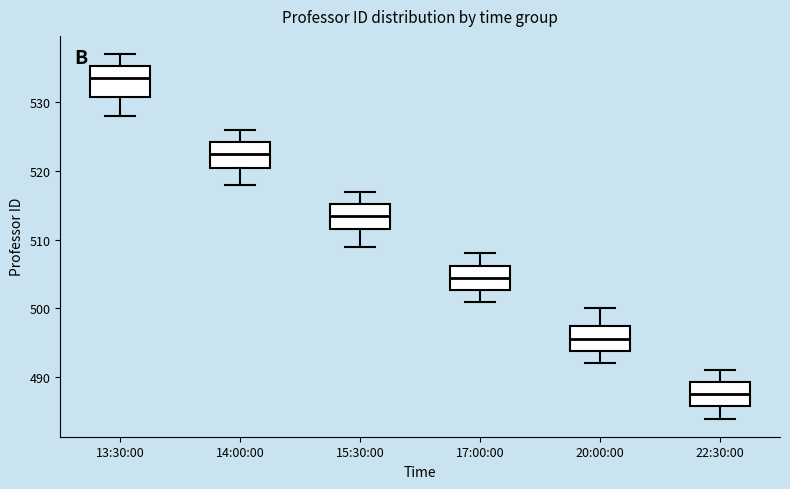

Which box has the highest median line?

13:30:00